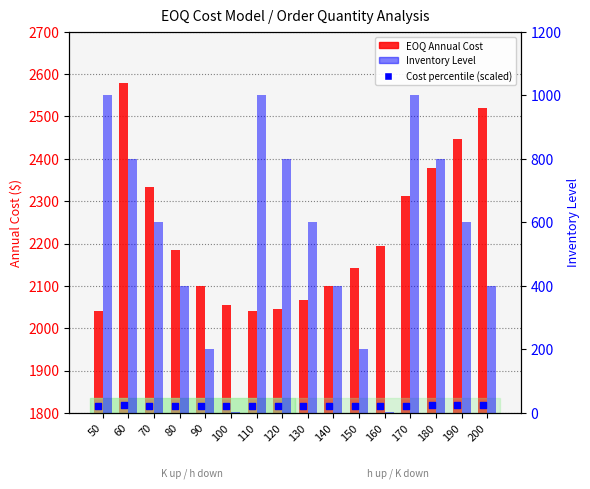

What is the total value across all series at 90?

2321.0